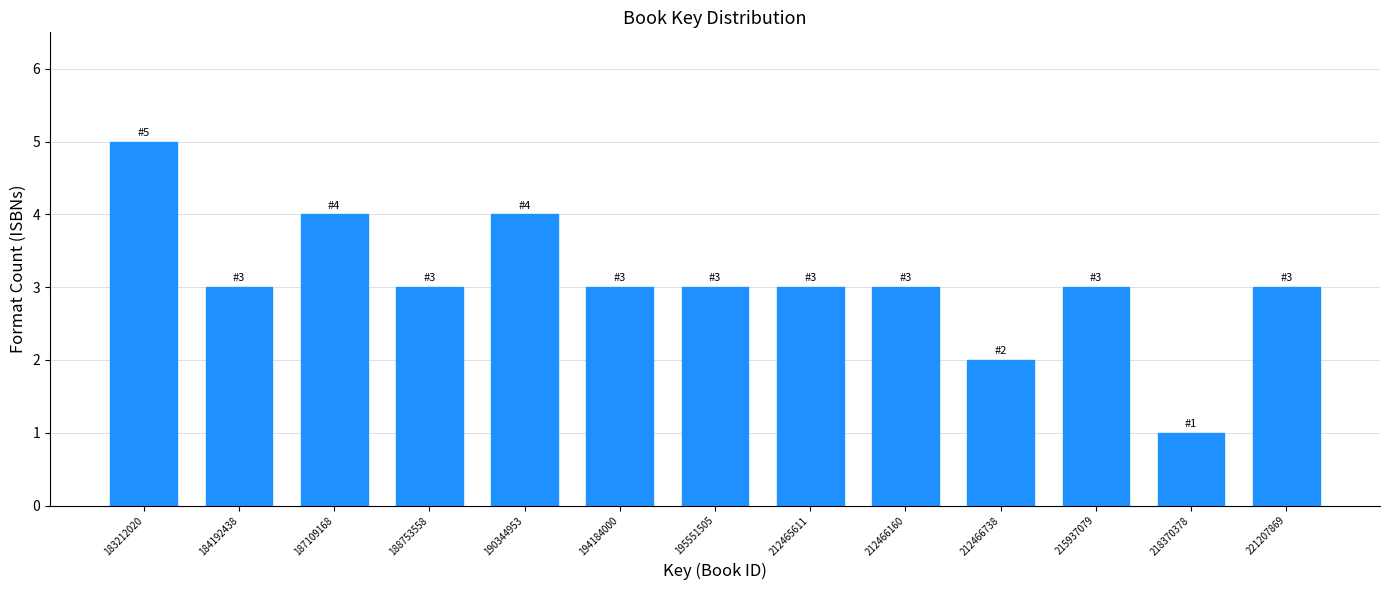

Reading left to right, list all the values displayed in this chart.

183212020=5	184192438=3	187109168=4	188753558=3	190344953=4	194184000=3	195551505=3	212465611=3	212466160=3	212466738=2	215937079=3	218370378=1	221207869=3